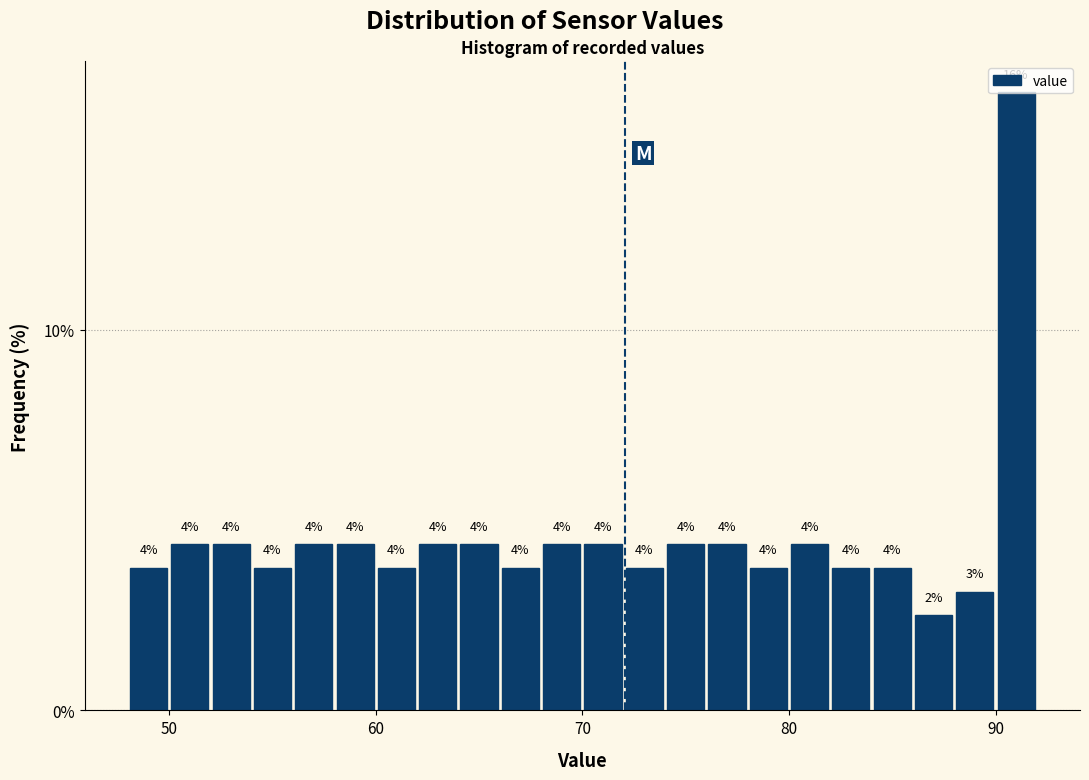

Read against the x-axis, roughly where is the centre of the tallest bar?

91